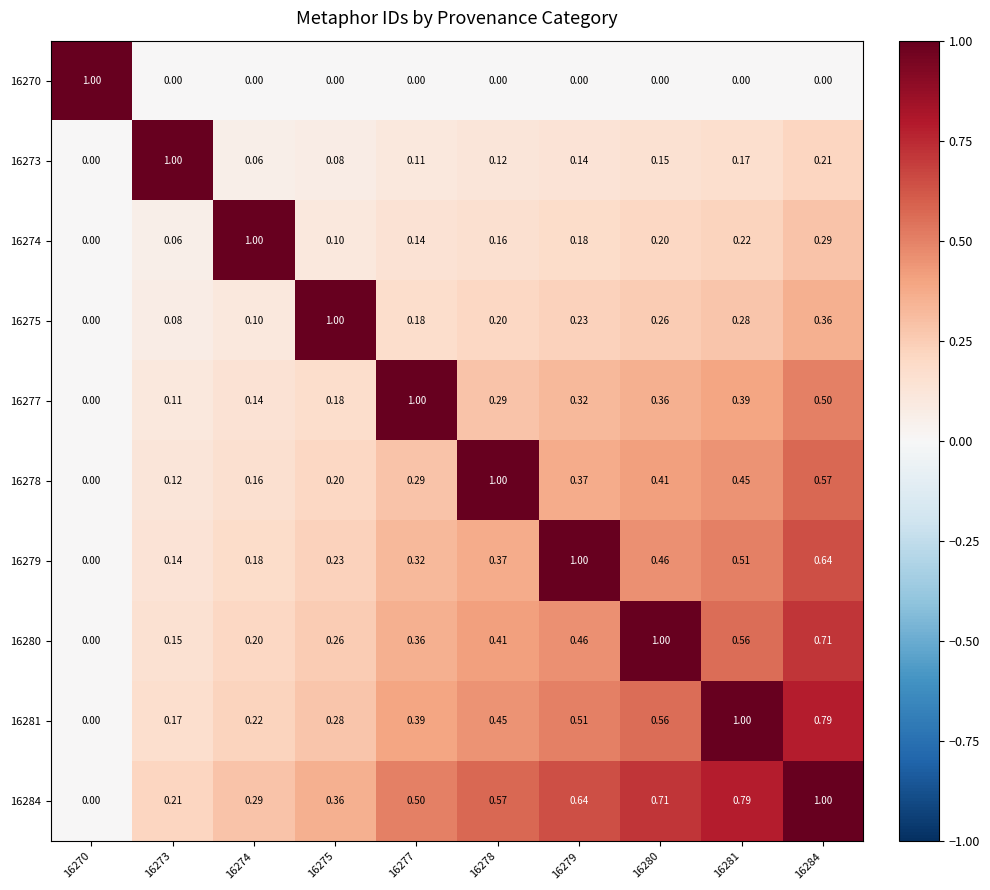

Is the value of 16280 at 16275 greater than the value of 16273 at 16277?

Yes